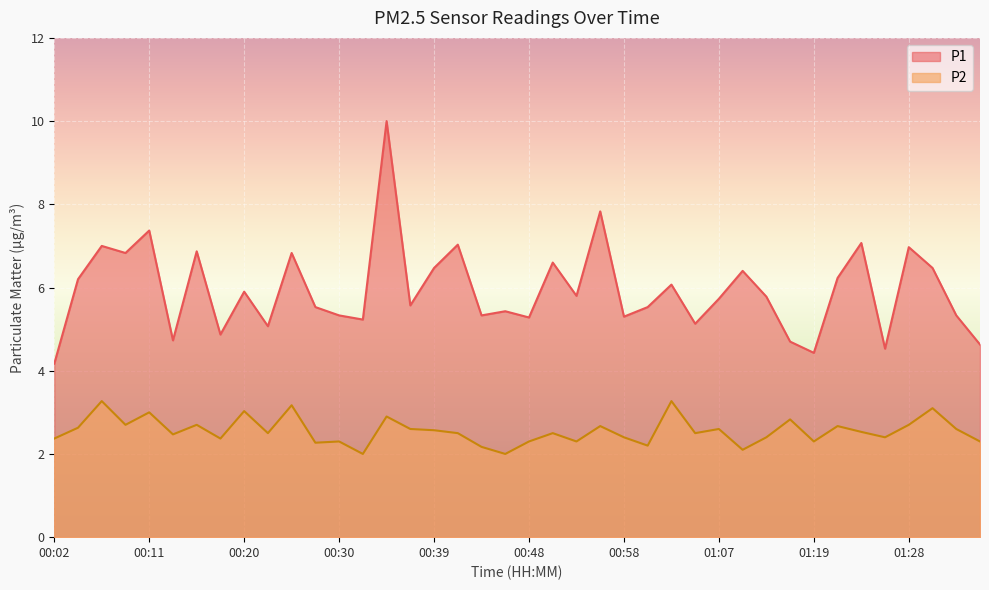

What is the label of the 37th point from the left?

01:28